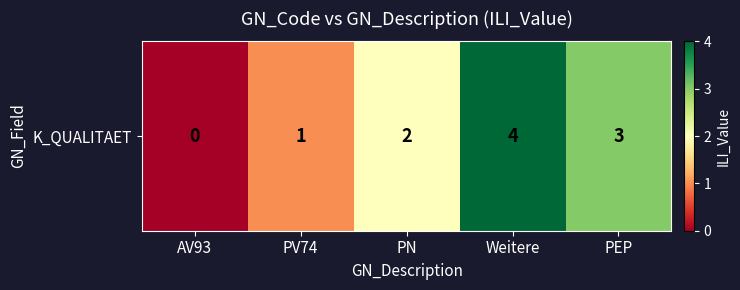

Which label corresponds to the smallest value in the chart?

AV93